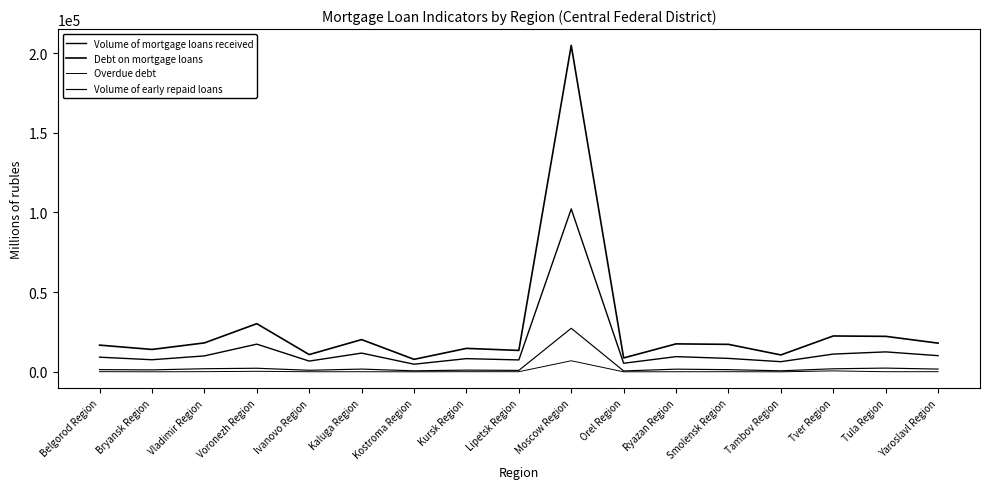

How many lines are shown in the chart?

4